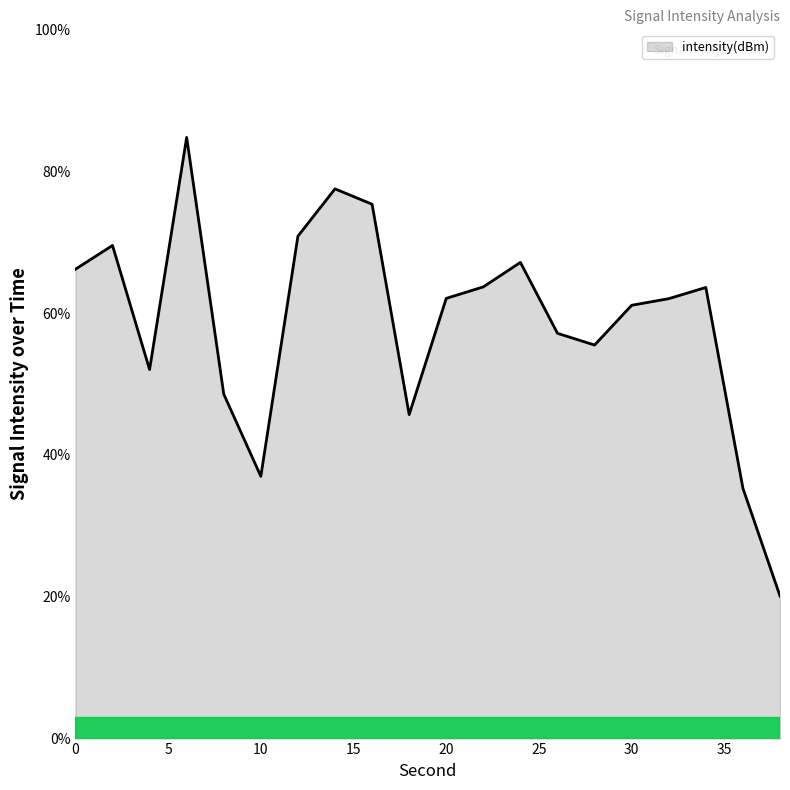

How many lines are shown in the chart?

1